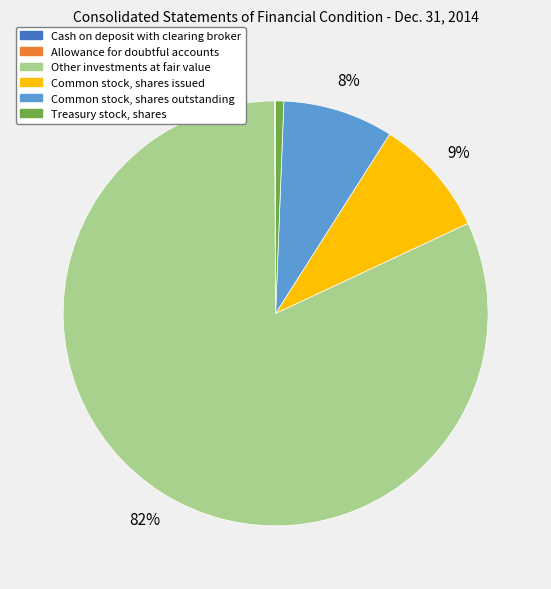

To the nearest percent, what portion does Common stock, shares outstanding represent?

8%